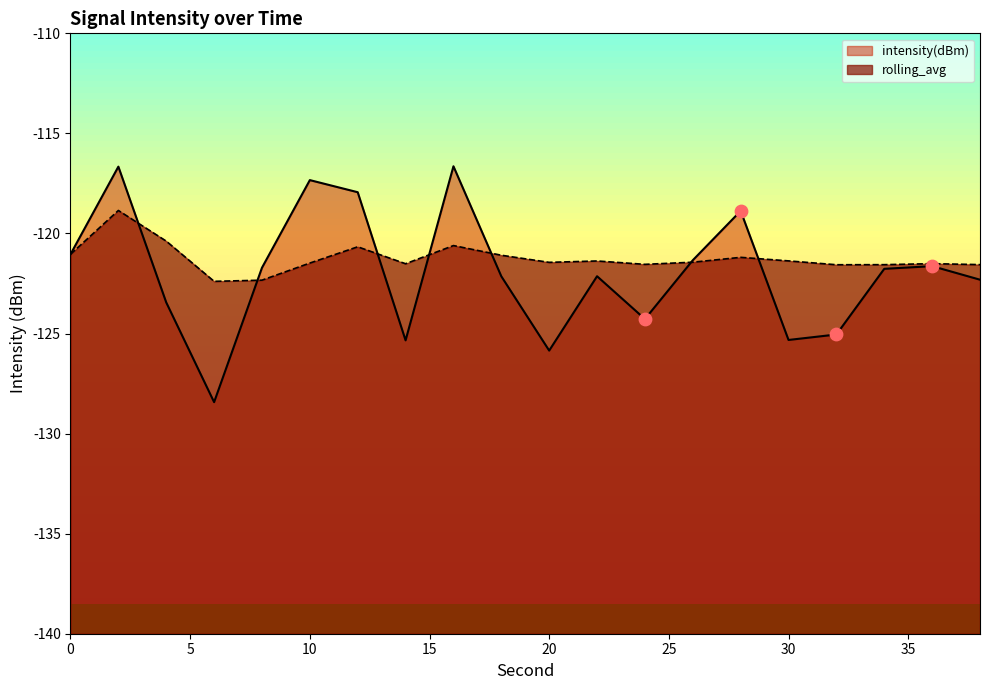

What are all the series names shown in the legend?

intensity(dBm), rolling_avg